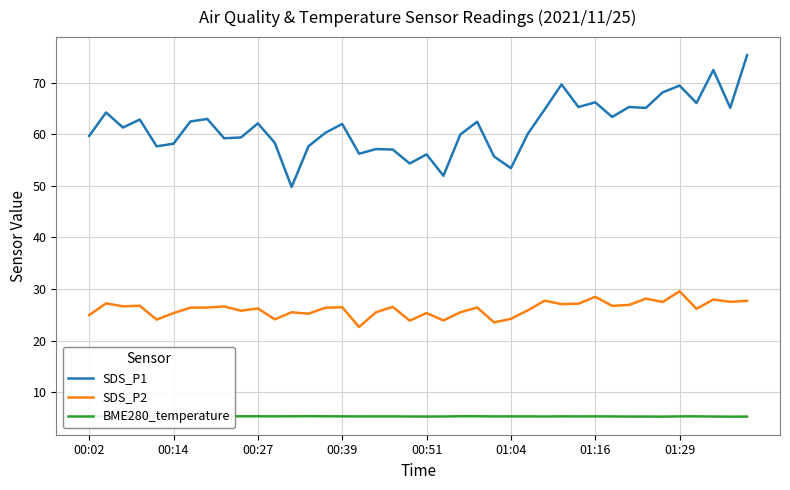

Which series has the largest total across all categories?

SDS_P1